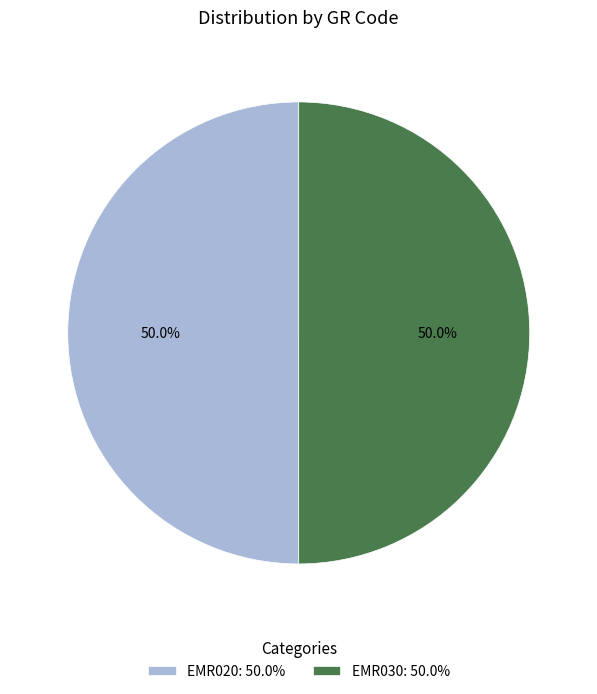

What is the ratio of the value at EMR020 to the value at EMR030?

1.0